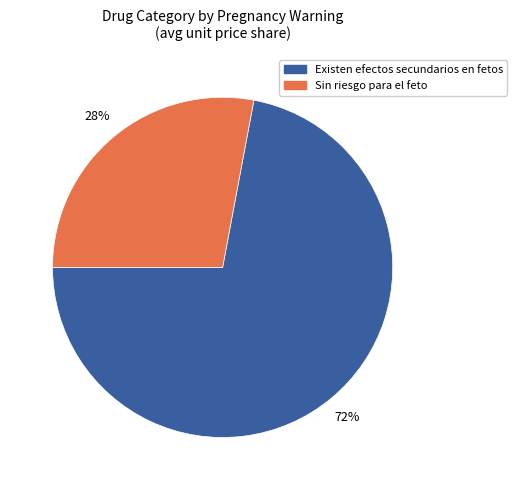

To the nearest percent, what is the average slice percentage?

50%